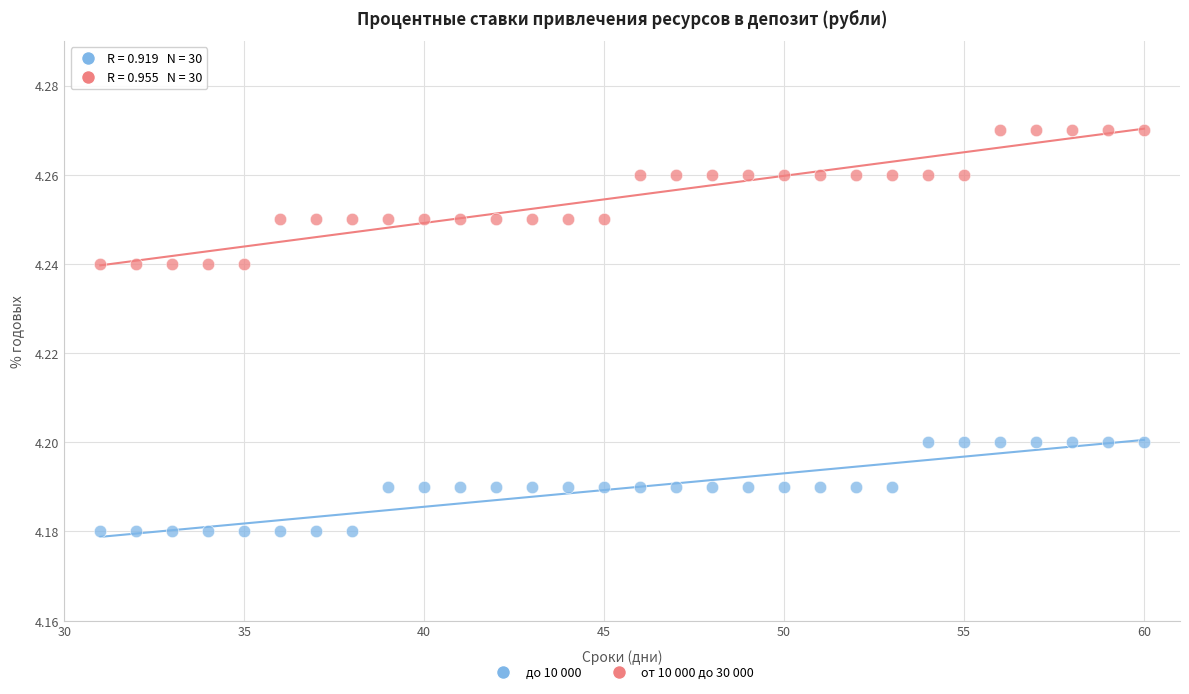

What are all the series names shown in the legend?

до 10 000, от 10 000 до 30 000